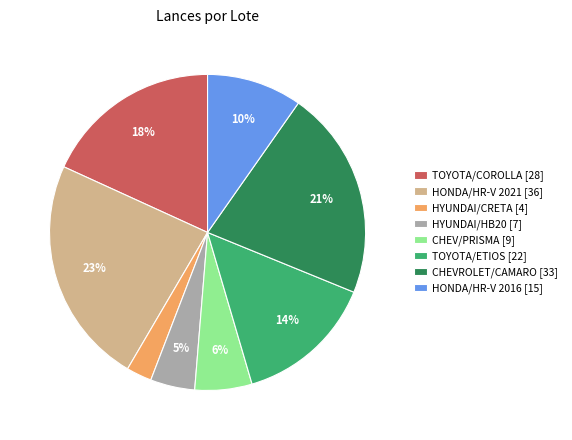

Between CHEVROLET/CAMARO [33] and TOYOTA/ETIOS [22], which is larger?

CHEVROLET/CAMARO [33]